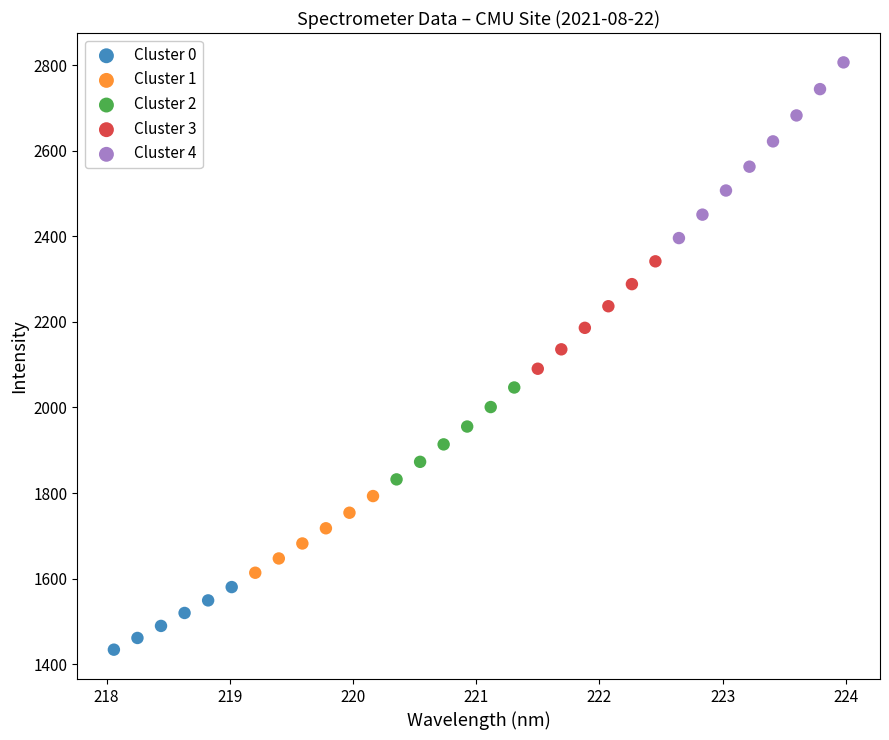

Which series reaches the maximum Y coordinate?

Cluster 4